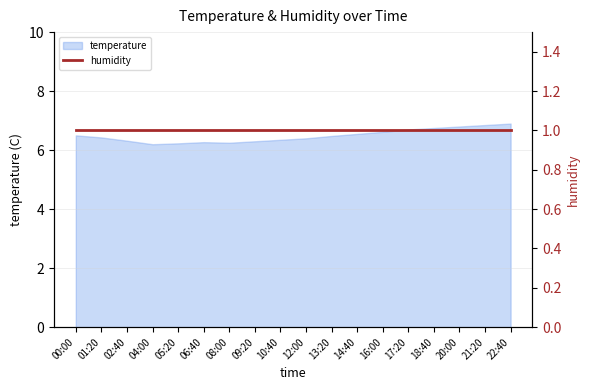

What is the approximate value at 09:20?

6.3